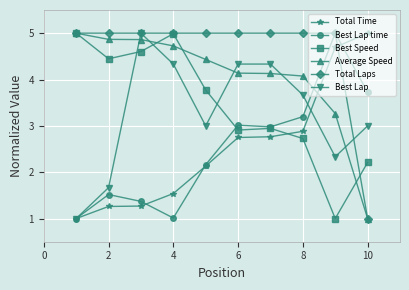

Which series has the largest total across all categories?

Total Laps